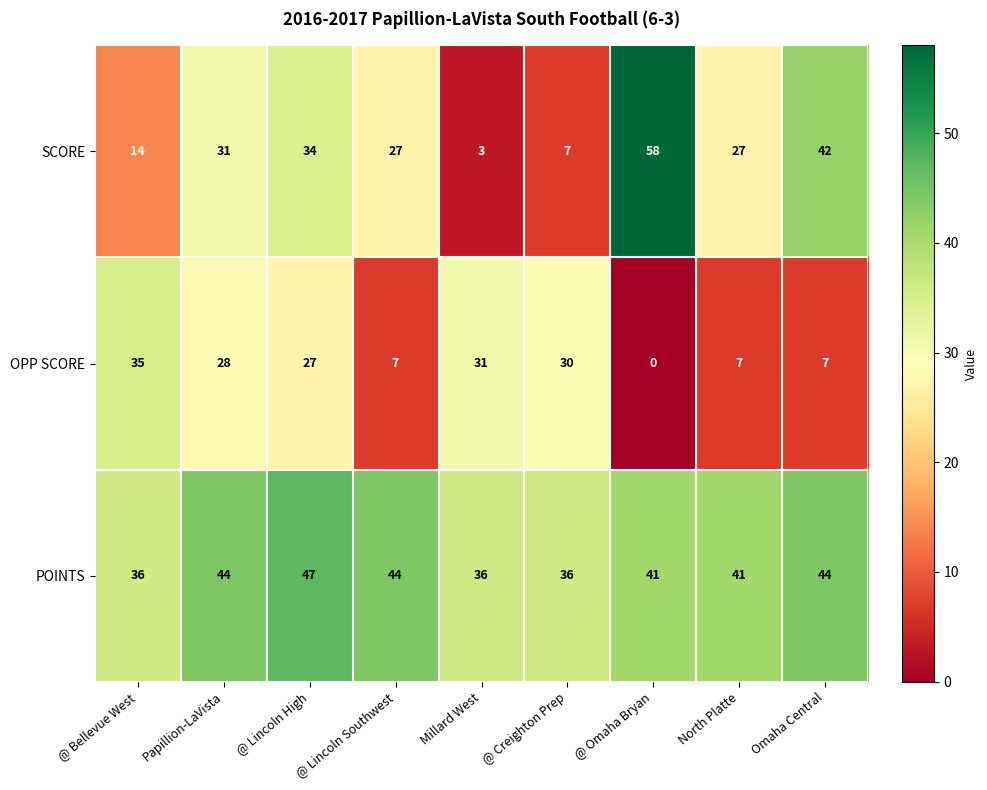

The SCORE series shows 10 at Papillion-LaVista. True or false?

False